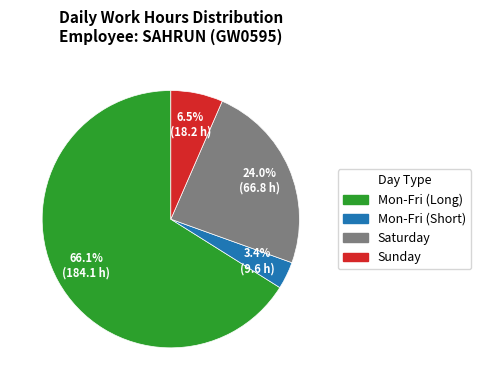

Does any single category account for the majority?

Yes